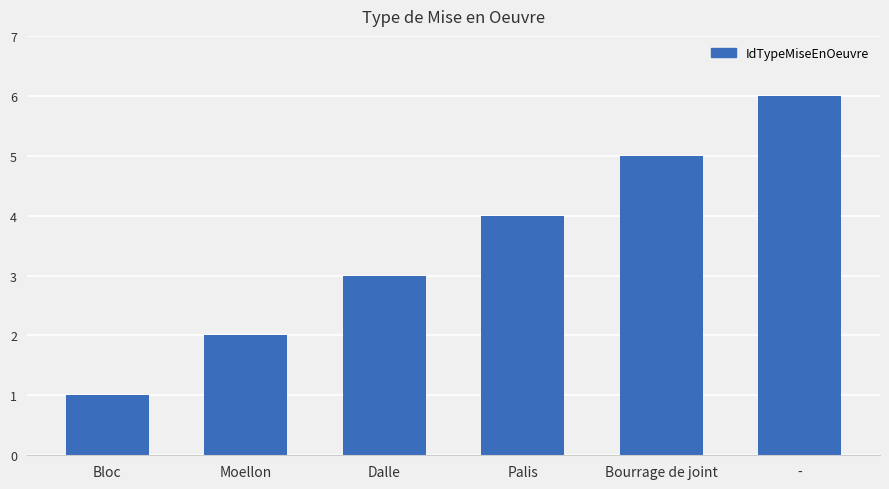

What is the difference between the second highest and minimum values?

4